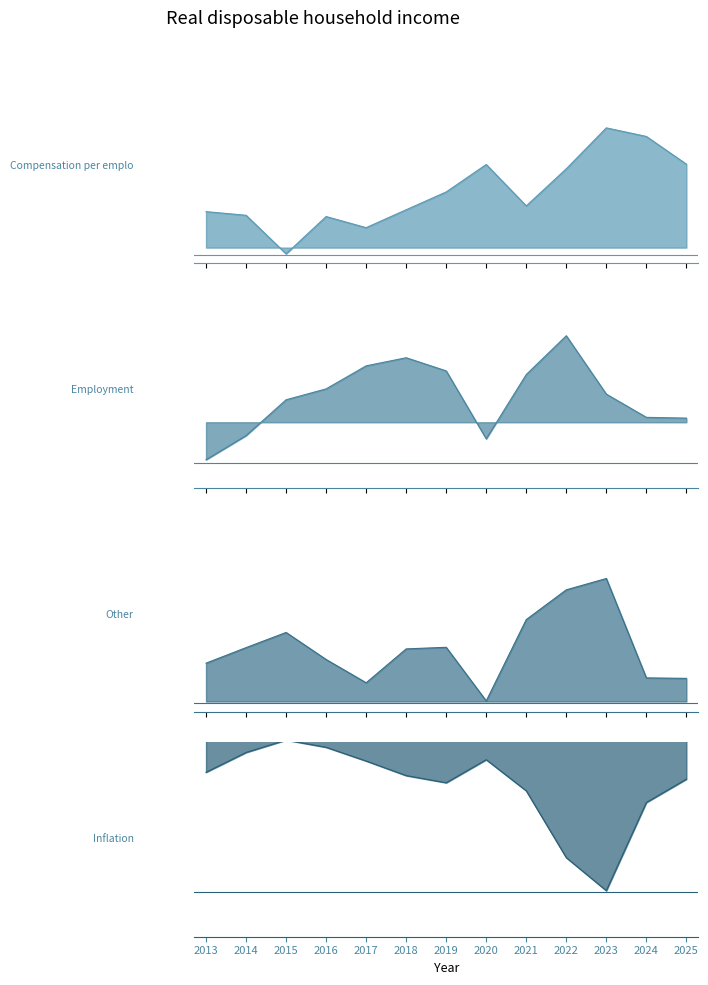

Reading right to left, list all the values displayed in this chart.

Compensation per employee: 4.5	5.9	6.4	4.2	2.2	4.4	3.0	2.0	1.1	1.7	-0.3	1.7	1.9
Employment (persons): 0.1	0.1	0.5	1.5	0.9	-0.3	0.9	1.2	1.0	0.6	0.4	-0.2	-0.7
Other (incl. self-employed and social b): 1.0	1.0	5.4	4.9	3.6	0.0	2.4	2.3	0.8	1.9	3.1	2.4	1.7
Inflation: -2.5	-3.8	-9.0	-7.1	-3.1	-1.3	-2.7	-2.2	-1.4	-0.6	-0.2	-0.9	-2.1